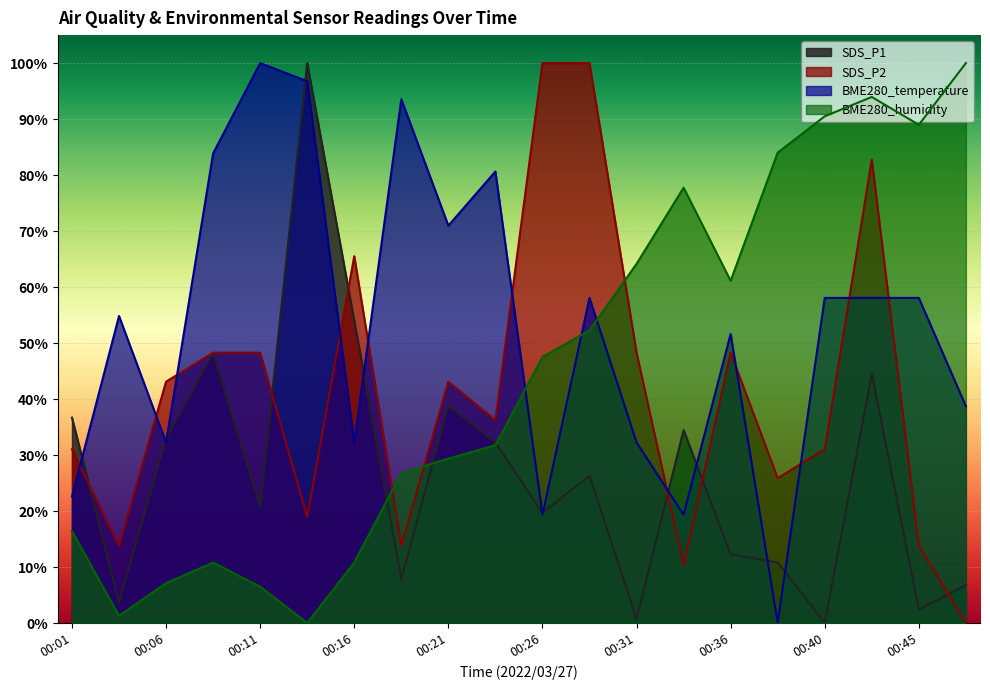

Between 00:03 and 00:23, which series saw the biggest shift?

BME280_humidity